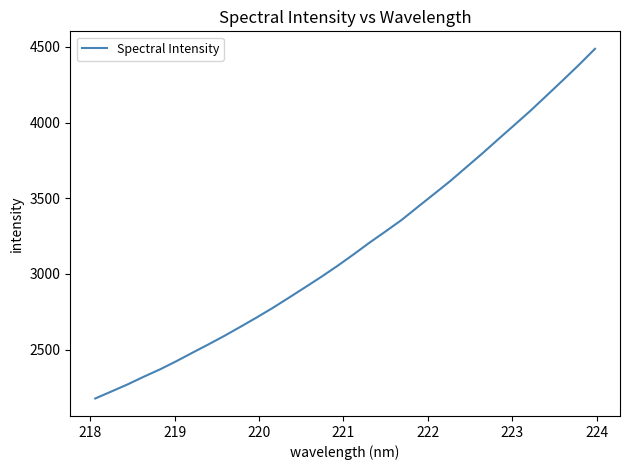

Reading right to left, list all the values displayed in this chart.

4487.4	4381.3	4279.2	4178.9	4079.0	3984.4	3890.6	3795.6	3704.1	3612.5	3527.3	3442.5	3356.8	3280.7	3206.1	3127.7	3051.7	2979.6	2910.5	2842.3	2775.1	2711.5	2650.2	2590.1	2533.1	2477.6	2421.3	2368.1	2319.9	2269.2	2222.6	2176.3